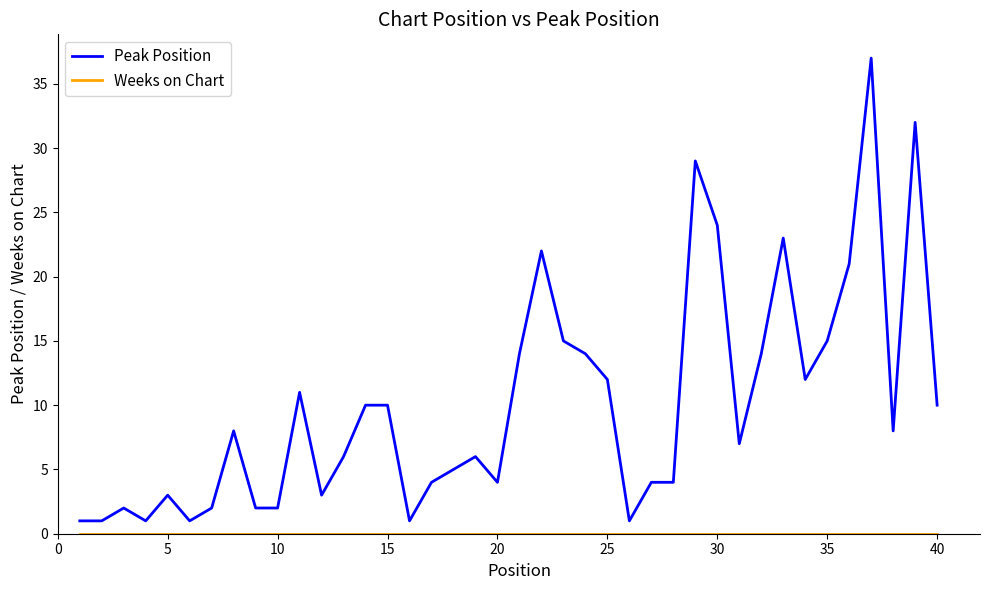

Which series has the largest range (max minus min)?

Peak Position